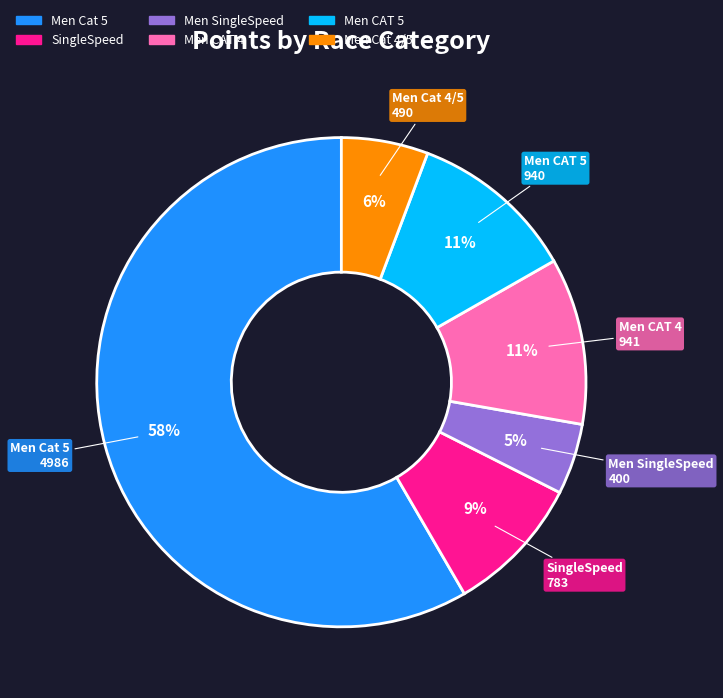

Is the sum of Men SingleSpeed and SingleSpeed greater than half?

No